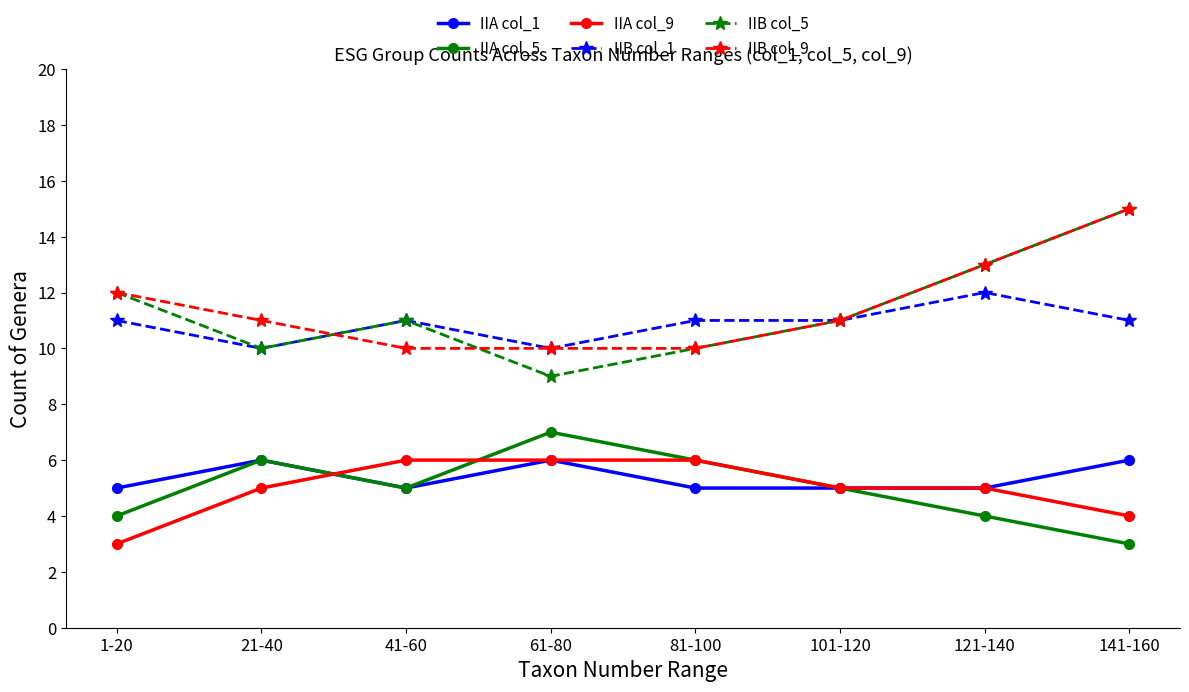

Is it true that IIA col_9 equals 3 at 41-60?

False